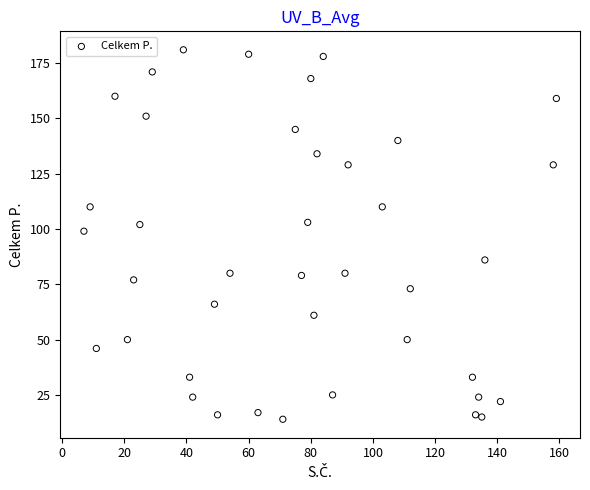

What Y value in the scatter plot is closest to 97?

99